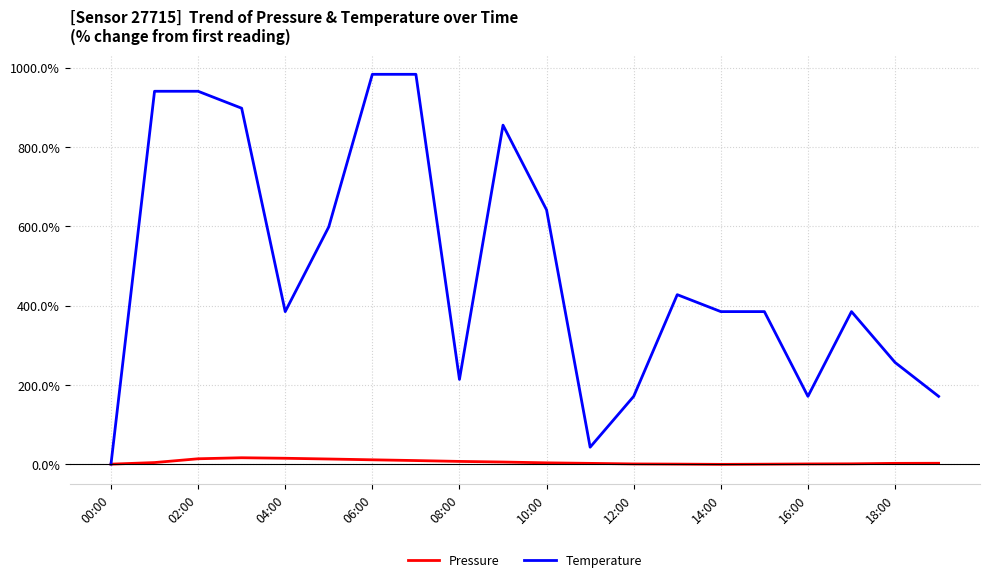

What are all the series names shown in the legend?

Pressure, Temperature